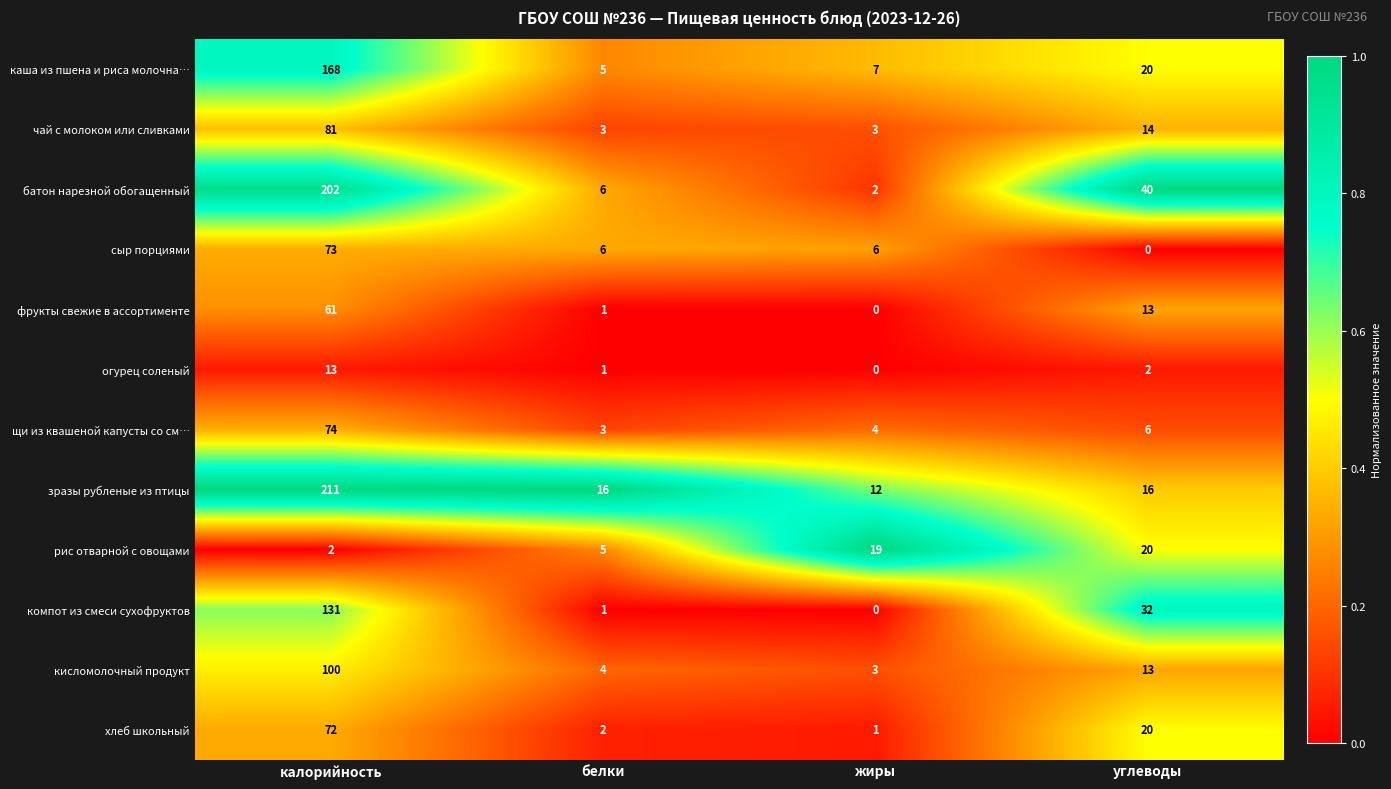

What is the difference between the highest and lowest values at углеводы?

40